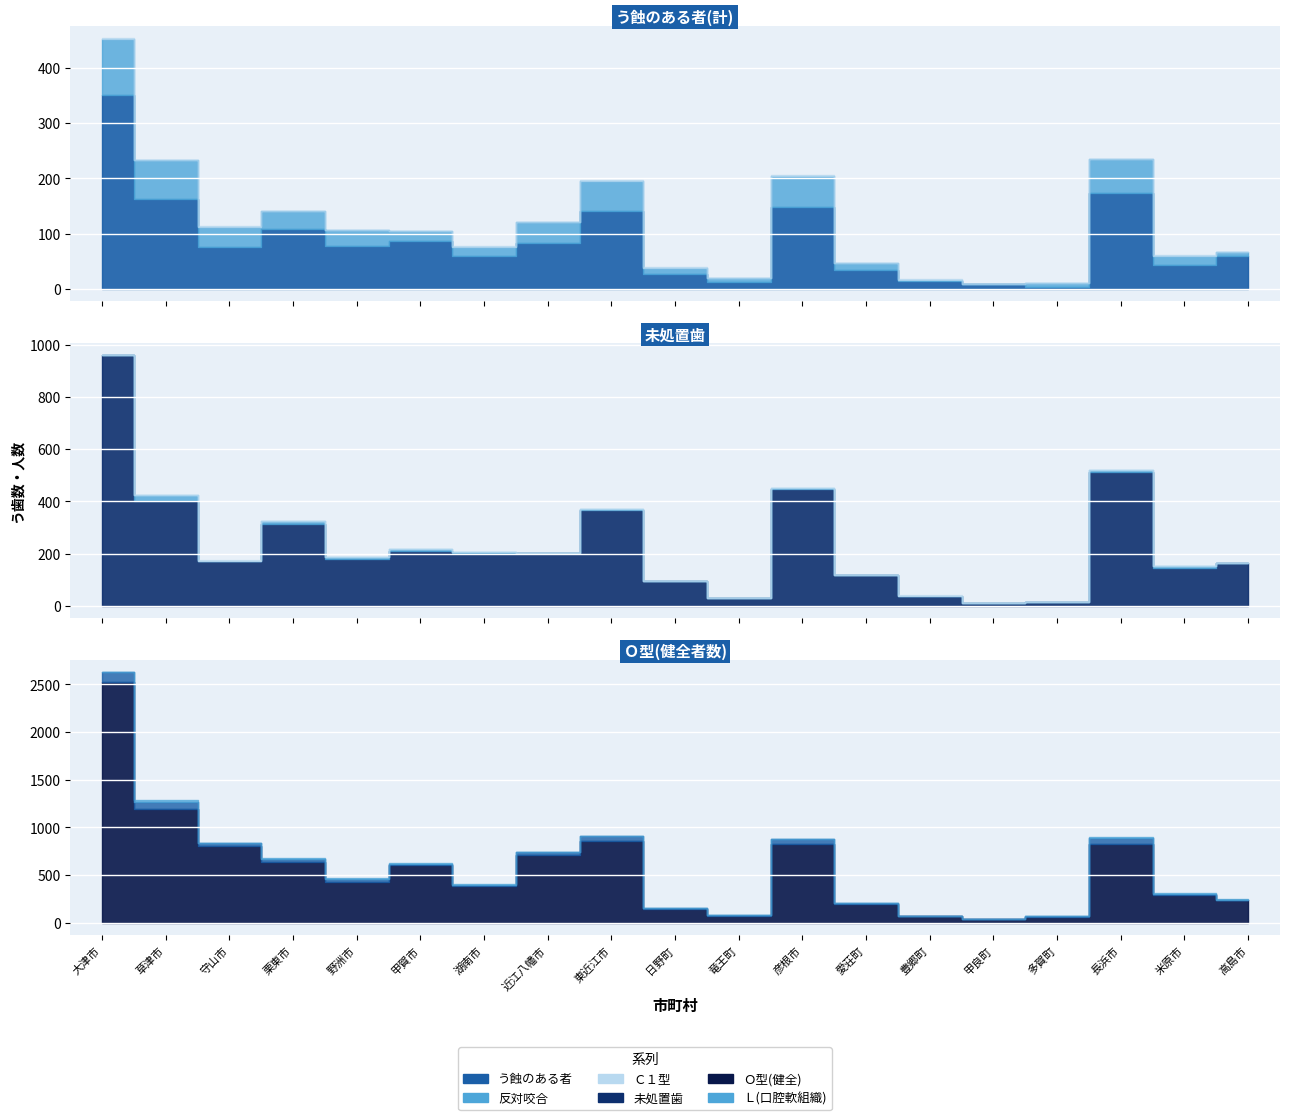

What are all the series names shown in the legend?

う蝕のある者(計), Ｏ型, 未処置歯, 反対咬合, Ｌ, Ｃ１型